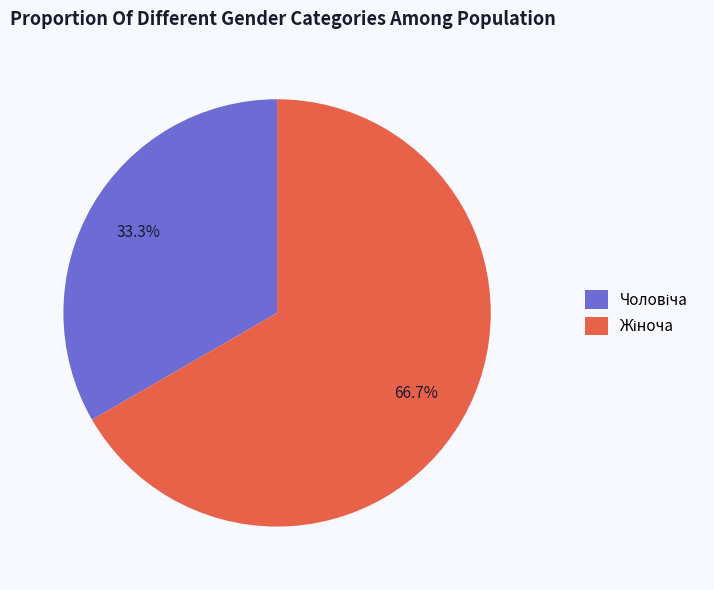

Is there any slice that represents more than half of the pie?

Yes